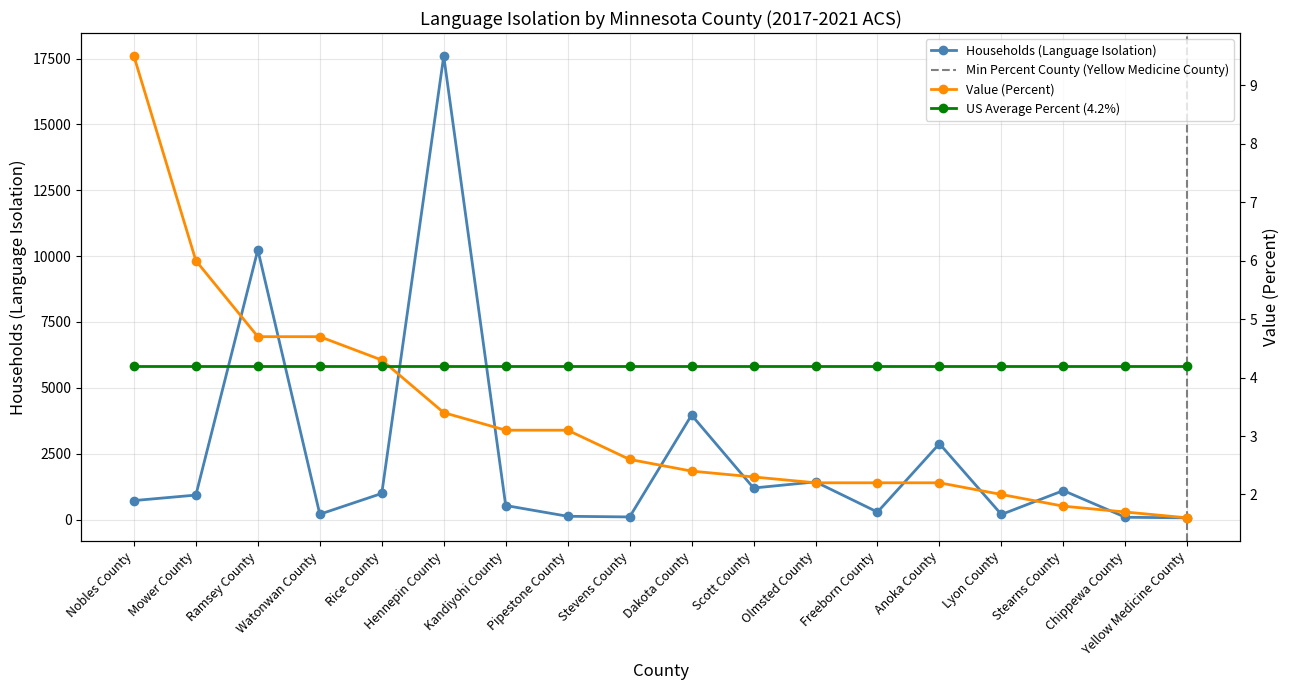

At Anoka County, list the series in order from largest to smallest.

Households (Language Isolation), Value (Percent)